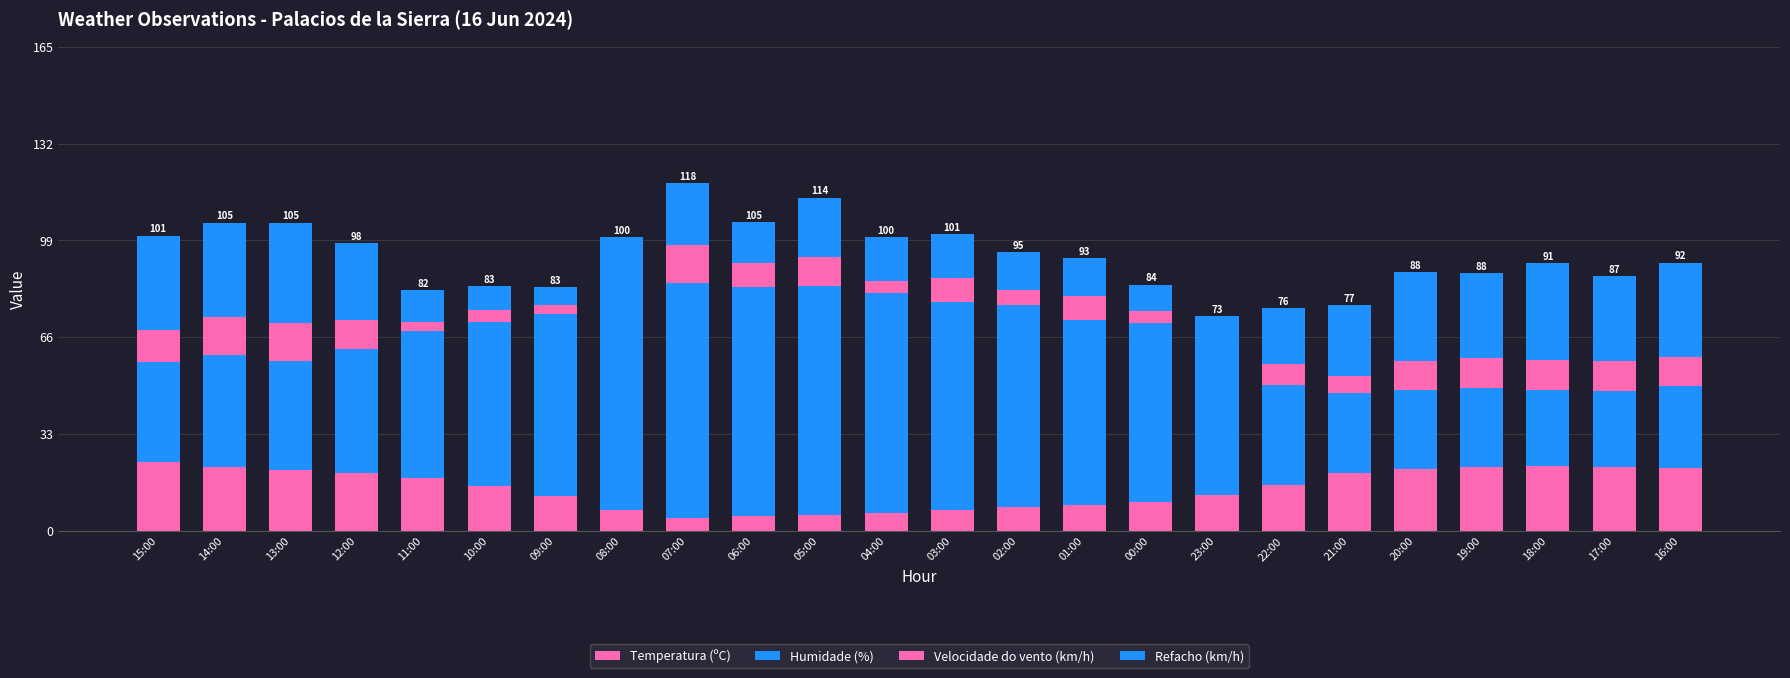

How many categories are shown in the chart?

24